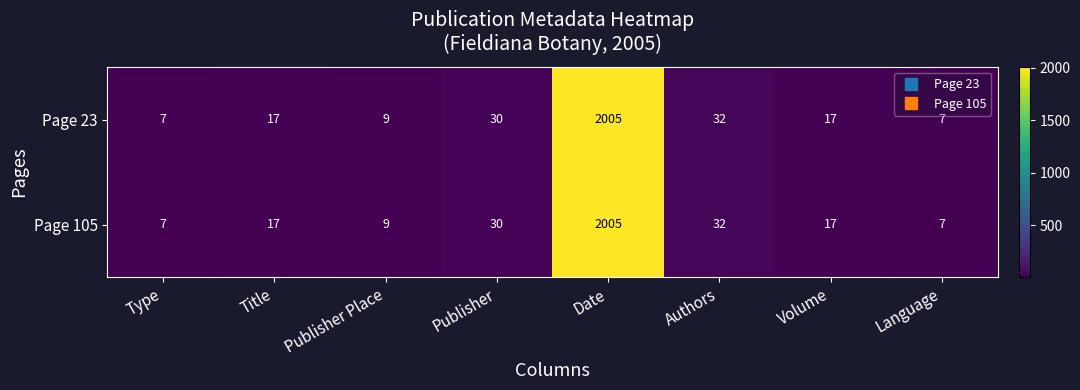

What is the highest value of the Page 23 series?

2005